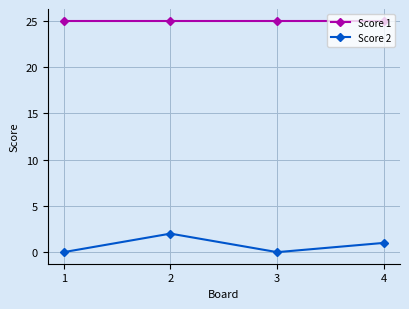

Which series changed the most between 2 and 3?

Score 2